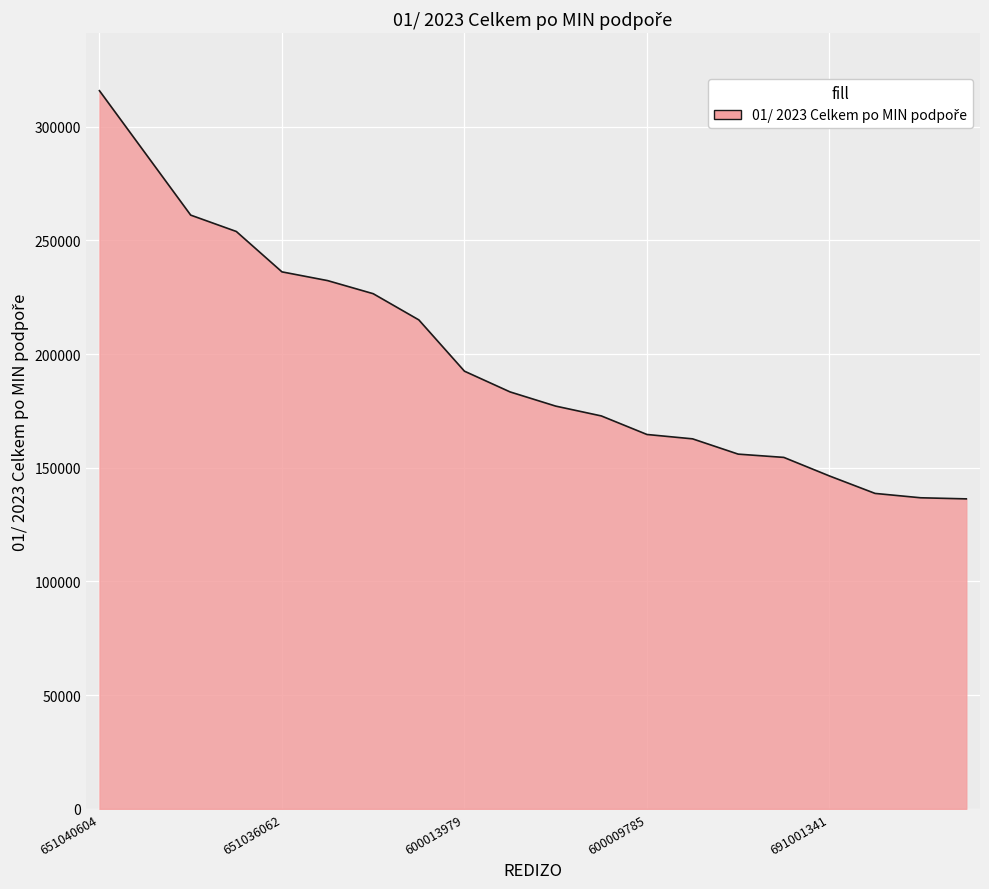

What is the maximum value shown in the chart?

315840